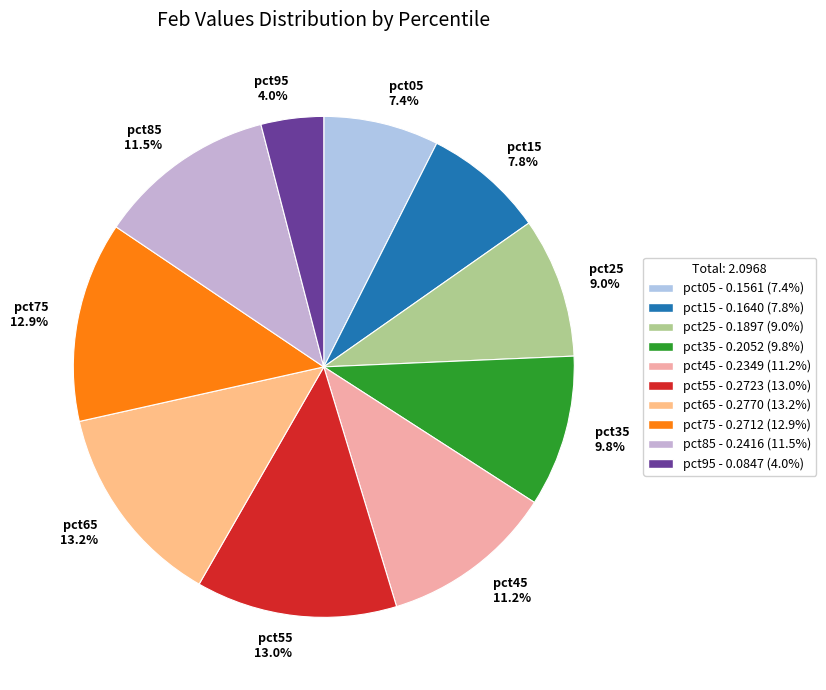

Is there a majority slice in this chart?

No